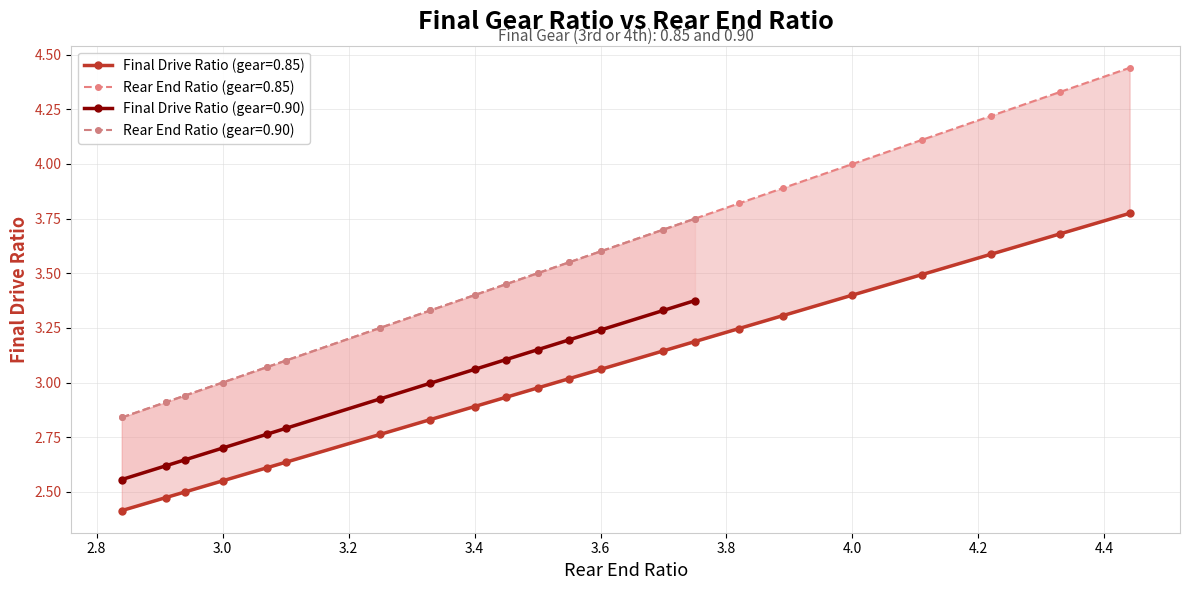

True or false: Rear End Ratio and Final Drive Ratio intersect in this chart.

False